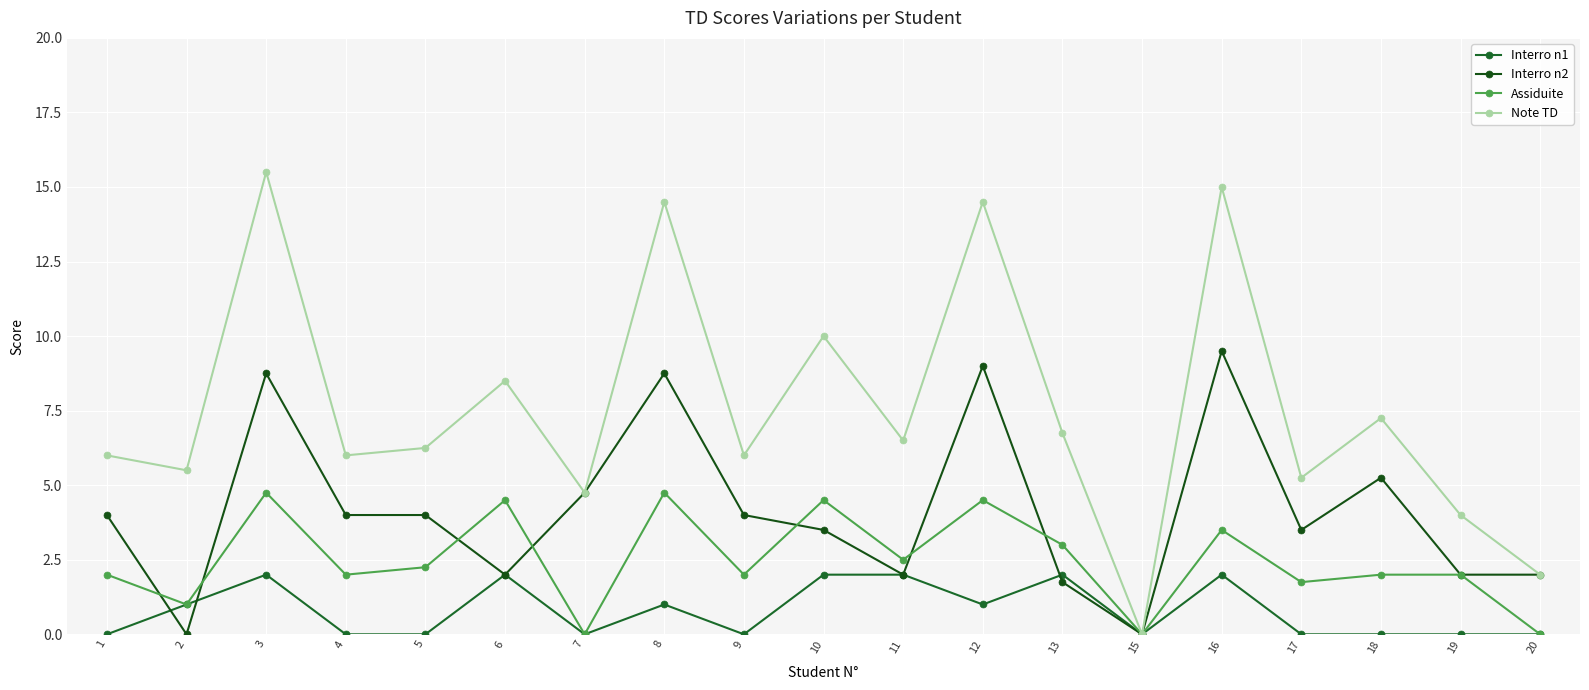

Which series changed the most between 7 and 16?

Note TD